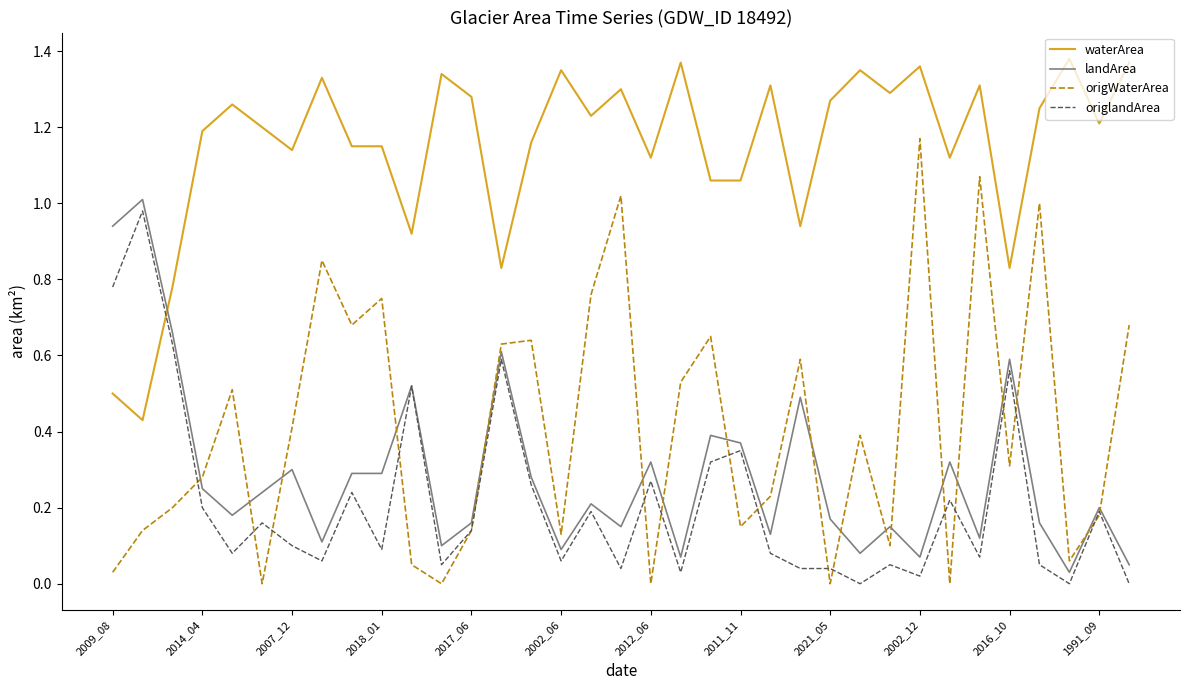

Which series has the largest total across all categories?

waterArea